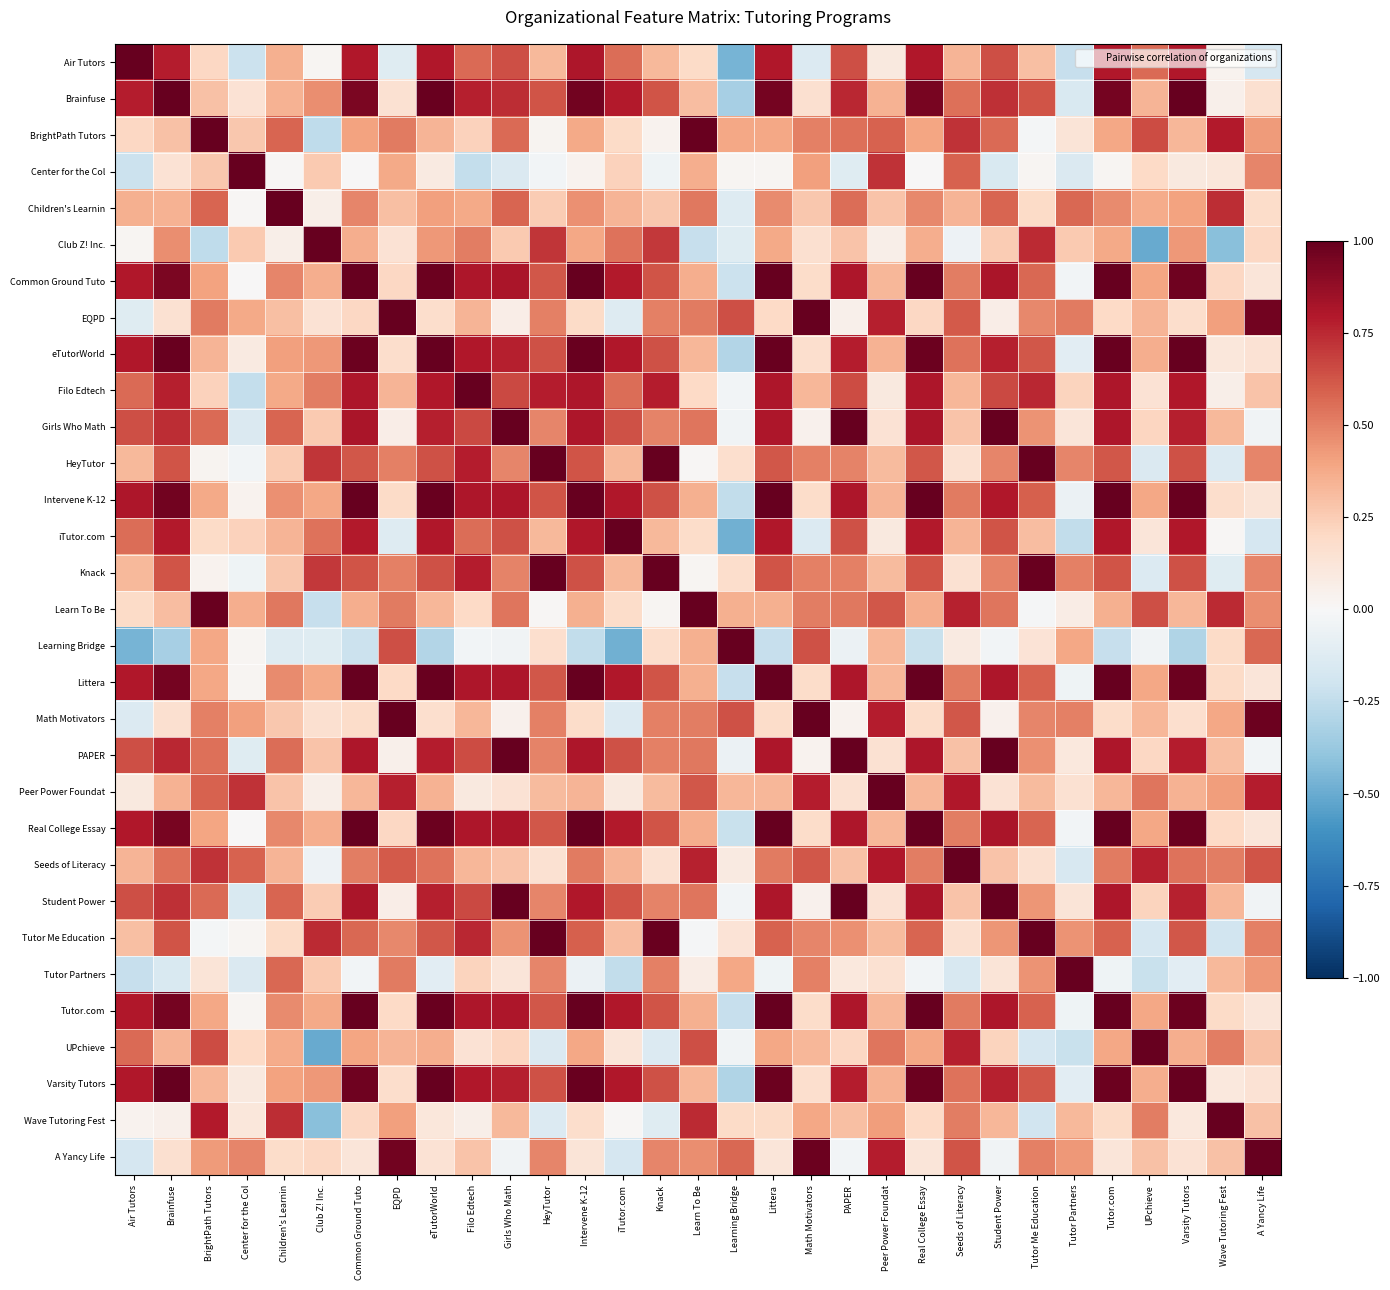

At which category is the sum across all series the highest?

Littera